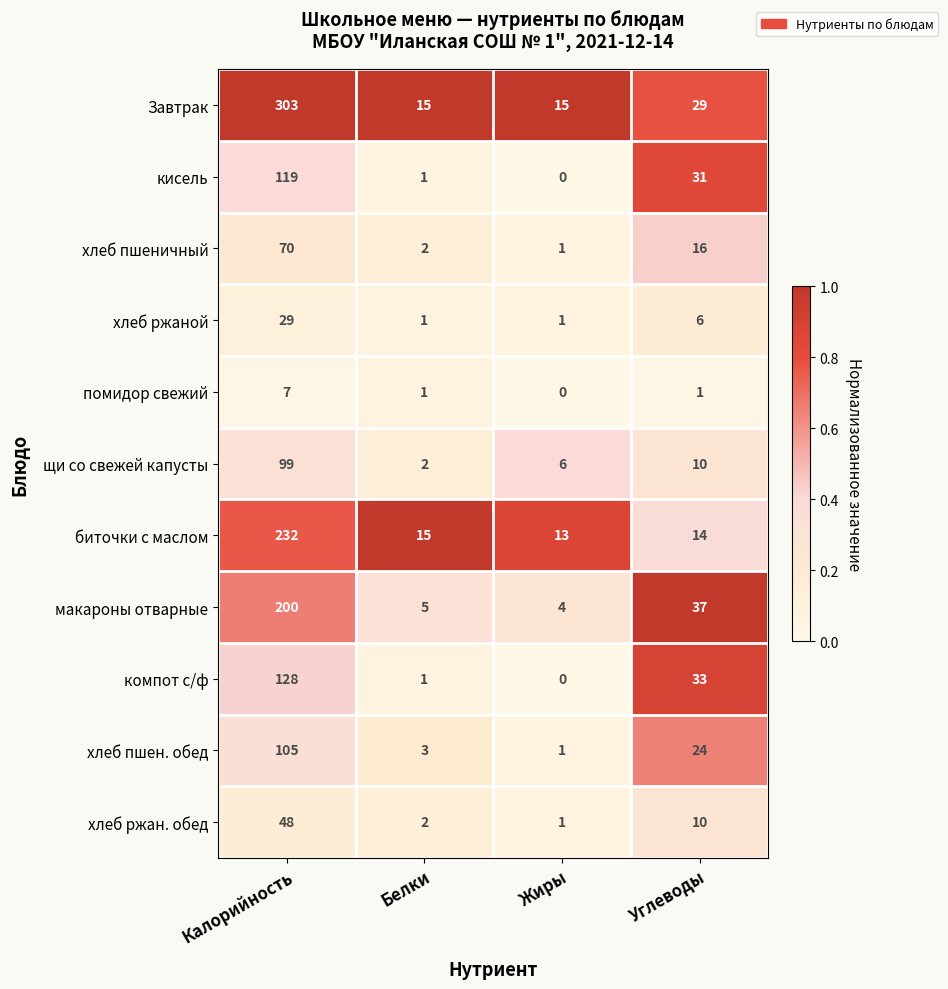

Between Калорийность and Белки, which series saw the biggest shift?

Завтрак